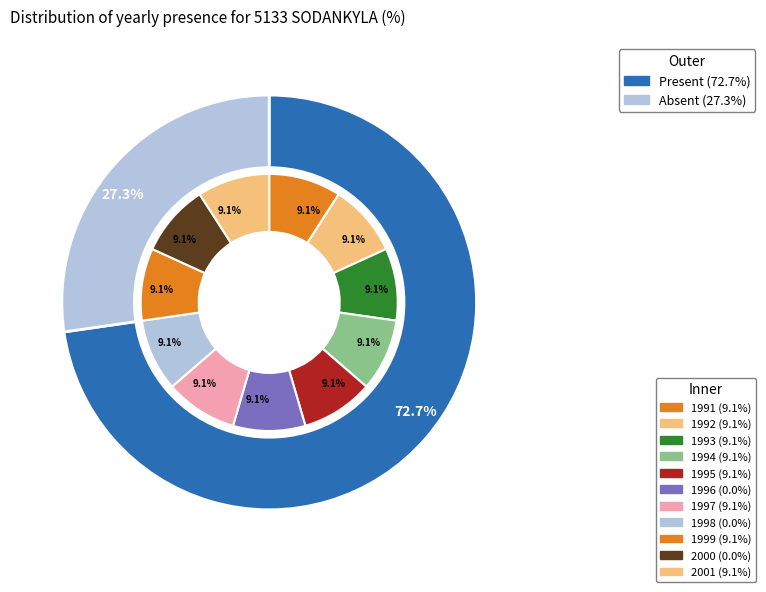

Count the number of slices in the pie.

11